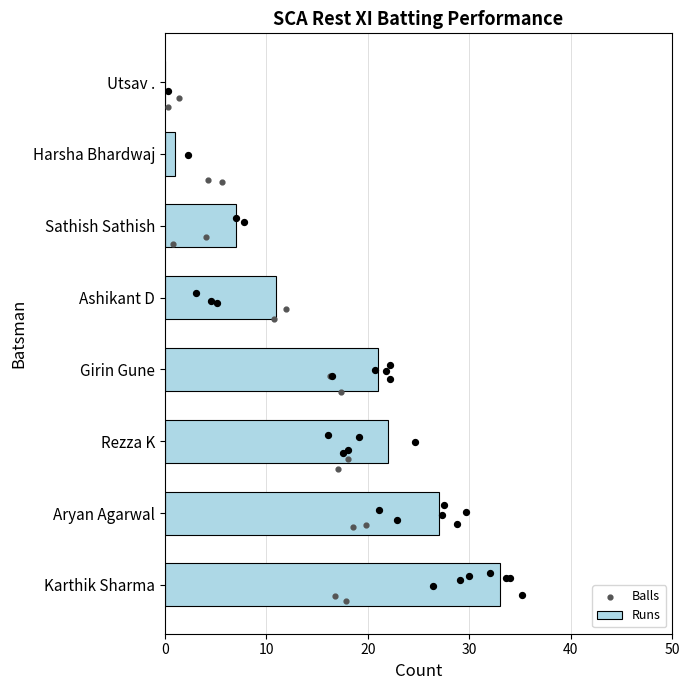

What is the total value across all series at Harsha Bhardwaj?

6